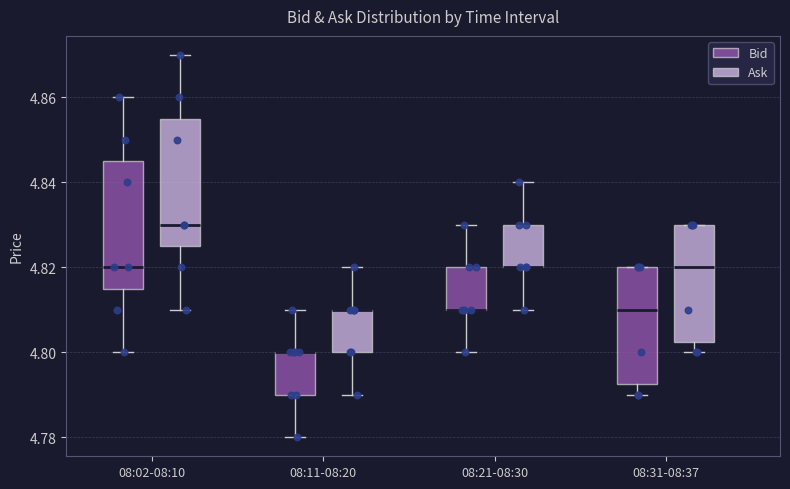

Where is the upper edge of the box for 08:31-08:37 (Ask) on the y-axis? The values are not printed on the chart, so give them approximately, as read against the axis.

4.830